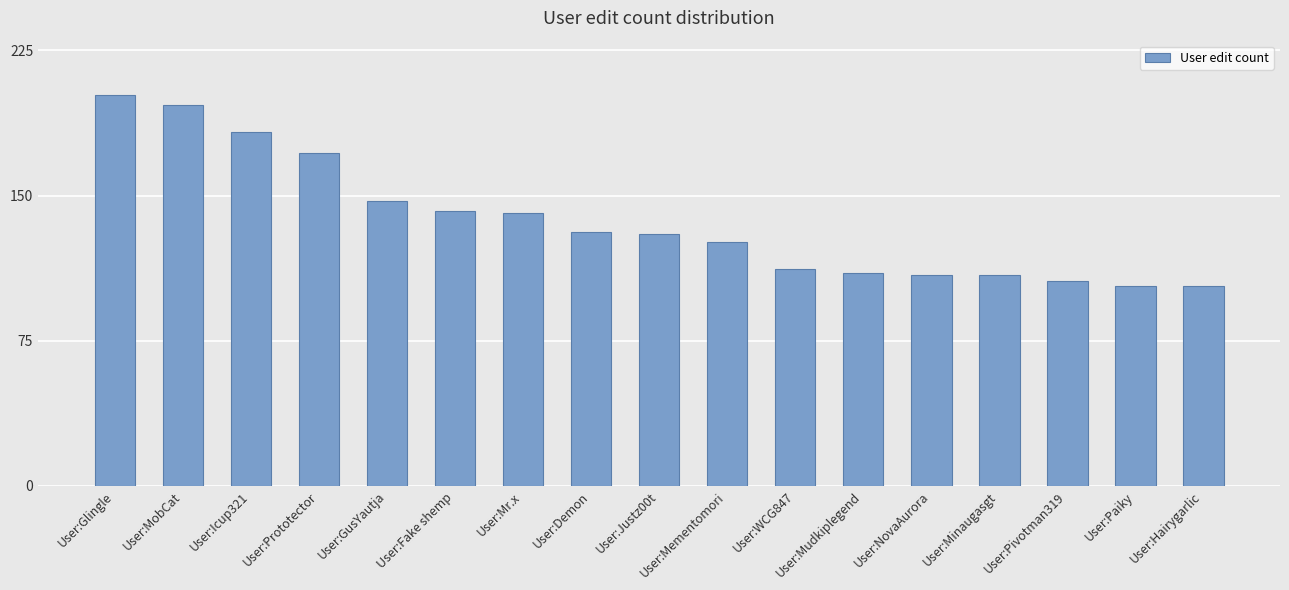

What is the difference between the second highest and minimum values?

94